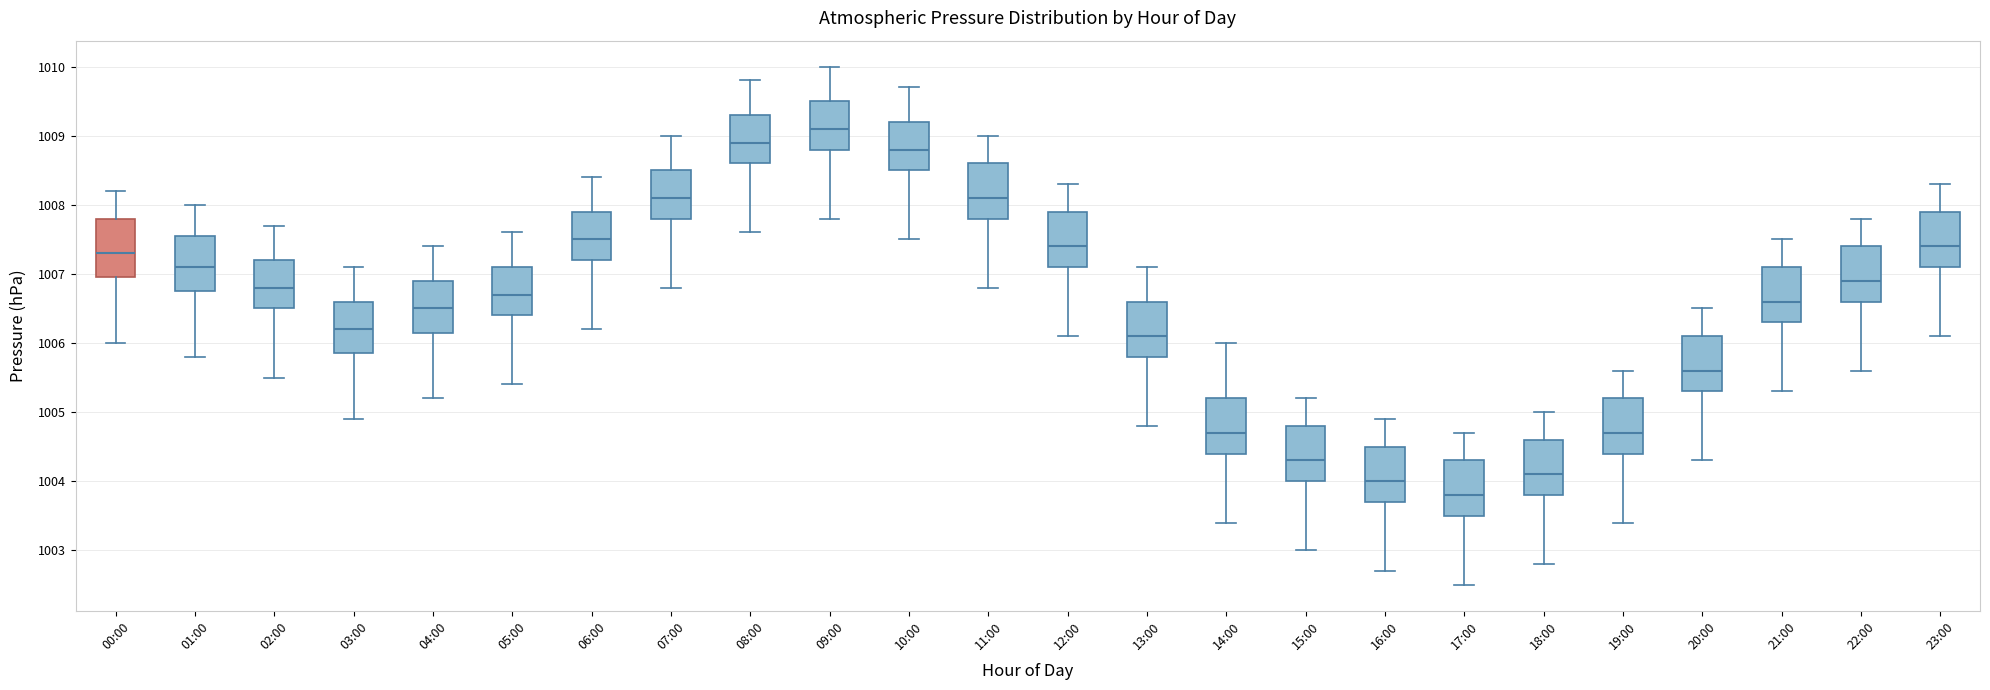

Reading left to right, read every box against the y-axis: the position of its median line, the range the box covers, and the ends of its whiskers. The values are not printed on the chart, so give them approximately, as read against the axis.

00:00: median 1007.3, box 1007.0 to 1007.8, whiskers 1006.0 to 1008.2
01:00: median 1007.1, box 1006.8 to 1007.6, whiskers 1005.8 to 1008.0
02:00: median 1006.8, box 1006.5 to 1007.2, whiskers 1005.5 to 1007.7
03:00: median 1006.2, box 1005.9 to 1006.6, whiskers 1004.9 to 1007.1
04:00: median 1006.5, box 1006.2 to 1006.9, whiskers 1005.2 to 1007.4
05:00: median 1006.7, box 1006.4 to 1007.1, whiskers 1005.4 to 1007.6
06:00: median 1007.5, box 1007.2 to 1007.9, whiskers 1006.2 to 1008.4
07:00: median 1008.1, box 1007.8 to 1008.5, whiskers 1006.8 to 1009.0
08:00: median 1008.9, box 1008.6 to 1009.3, whiskers 1007.6 to 1009.8
09:00: median 1009.1, box 1008.8 to 1009.5, whiskers 1007.8 to 1010.0
10:00: median 1008.8, box 1008.5 to 1009.2, whiskers 1007.5 to 1009.7
11:00: median 1008.1, box 1007.8 to 1008.6, whiskers 1006.8 to 1009.0
12:00: median 1007.4, box 1007.1 to 1007.9, whiskers 1006.1 to 1008.3
13:00: median 1006.1, box 1005.8 to 1006.6, whiskers 1004.8 to 1007.1
14:00: median 1004.7, box 1004.4 to 1005.2, whiskers 1003.4 to 1006.0
15:00: median 1004.3, box 1004.0 to 1004.8, whiskers 1003.0 to 1005.2
16:00: median 1004.0, box 1003.7 to 1004.5, whiskers 1002.7 to 1004.9
17:00: median 1003.8, box 1003.5 to 1004.3, whiskers 1002.5 to 1004.7
18:00: median 1004.1, box 1003.8 to 1004.6, whiskers 1002.8 to 1005.0
19:00: median 1004.7, box 1004.4 to 1005.2, whiskers 1003.4 to 1005.6
20:00: median 1005.6, box 1005.3 to 1006.1, whiskers 1004.3 to 1006.5
21:00: median 1006.6, box 1006.3 to 1007.1, whiskers 1005.3 to 1007.5
22:00: median 1006.9, box 1006.6 to 1007.4, whiskers 1005.6 to 1007.8
23:00: median 1007.4, box 1007.1 to 1007.9, whiskers 1006.1 to 1008.3